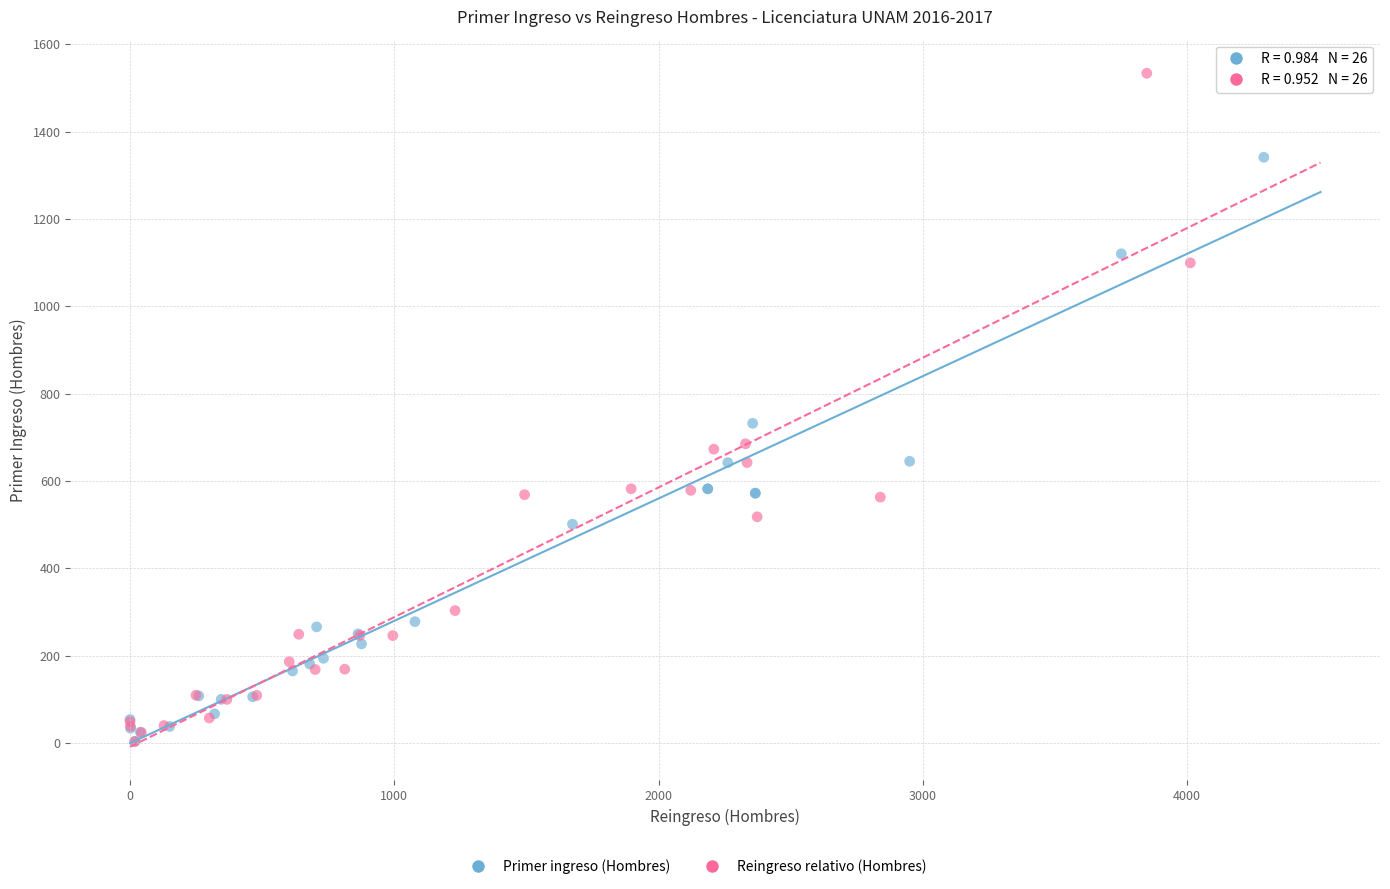

Which series reaches the maximum Y coordinate?

Reingreso relativo (Hombres)